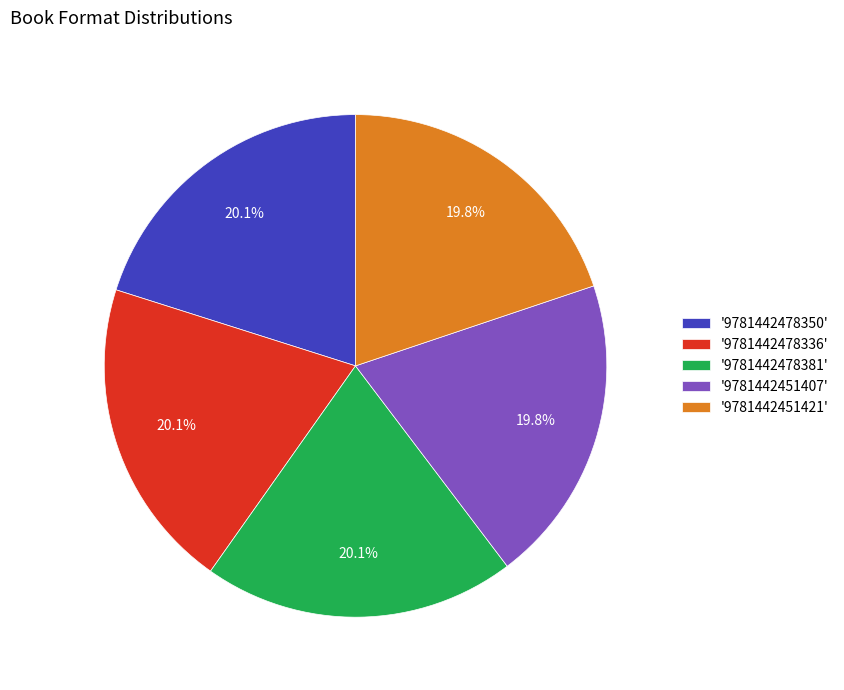

Count the number of slices in the pie.

5